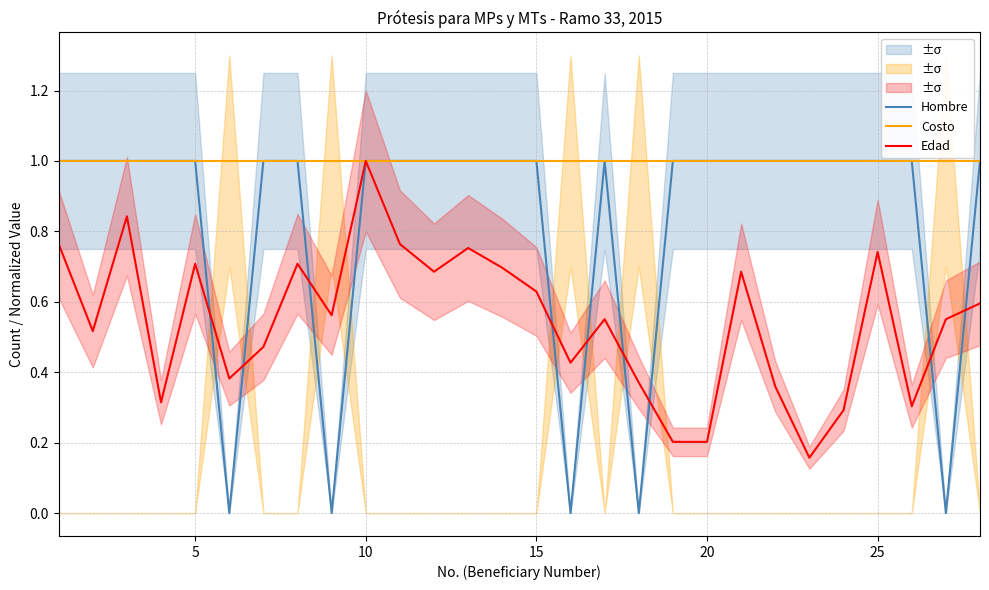

True or false: Costo and Hombre intersect in this chart.

False